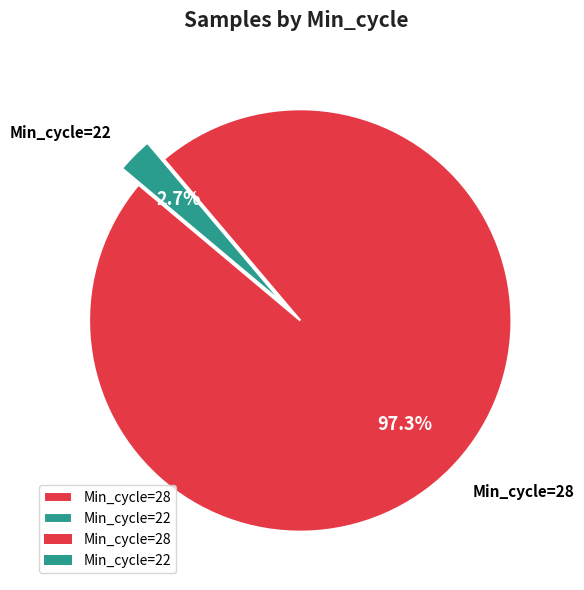

How many segments does this pie chart have?

2